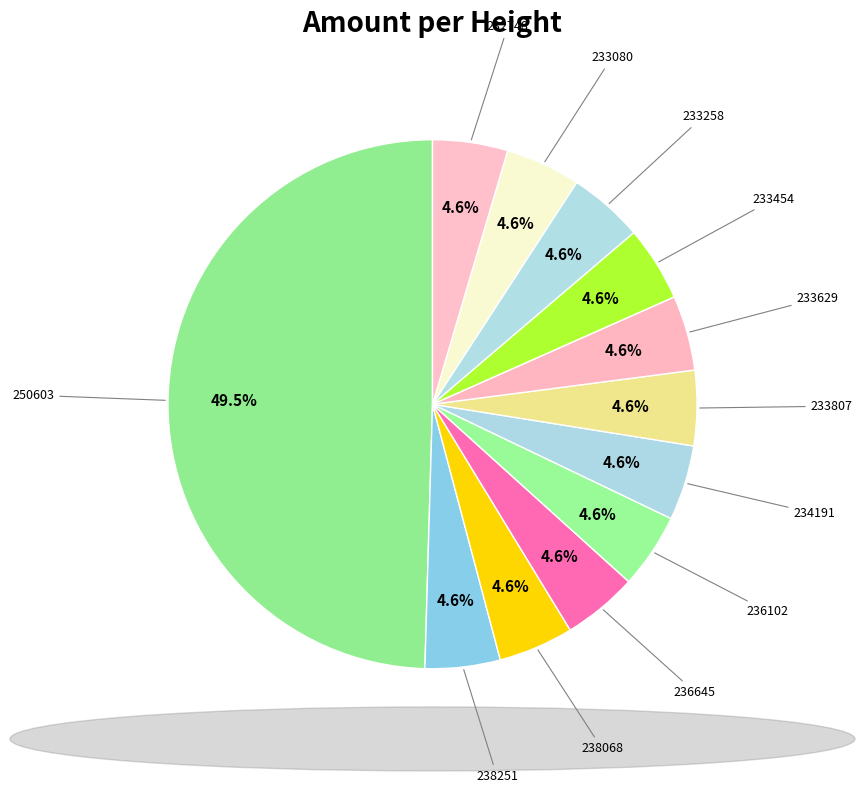

Combined, what portion of the pie is 234191 and 238251?

9.2%